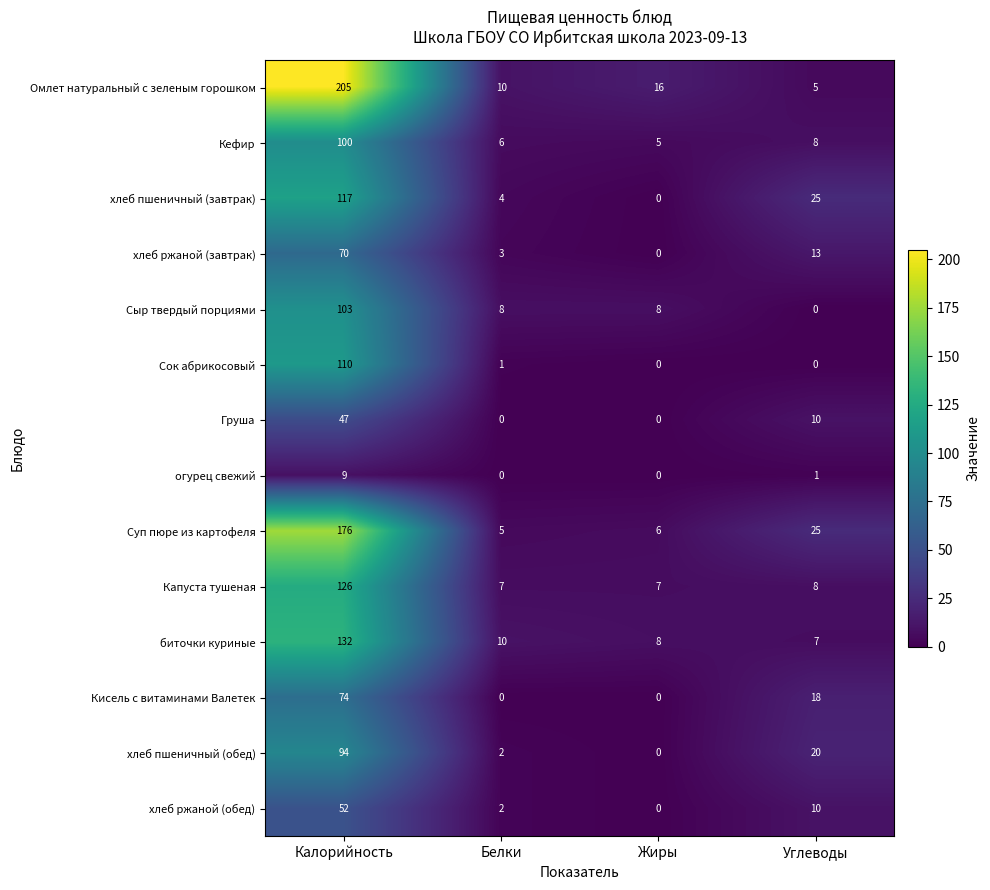

List the series in order of their peak value, highest first.

Омлет натуральный с зеленым горошком, Суп пюре из картофеля, биточки куриные, Капуста тушеная, хлеб пшеничный (завтрак), Сок абрикосовый, Сыр твердый порциями, Кефир, хлеб пшеничный (обед), Кисель с витаминами Валетек, хлеб ржаной (завтрак), хлеб ржаной (обед), Груша, огурец свежий